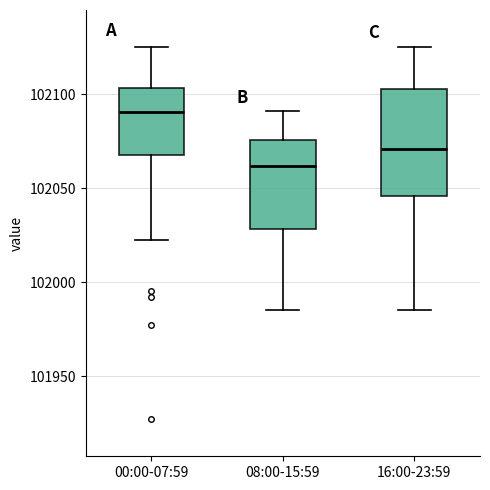

Which box is the tallest, from its lower edge to its upper edge?

16:00-23:59